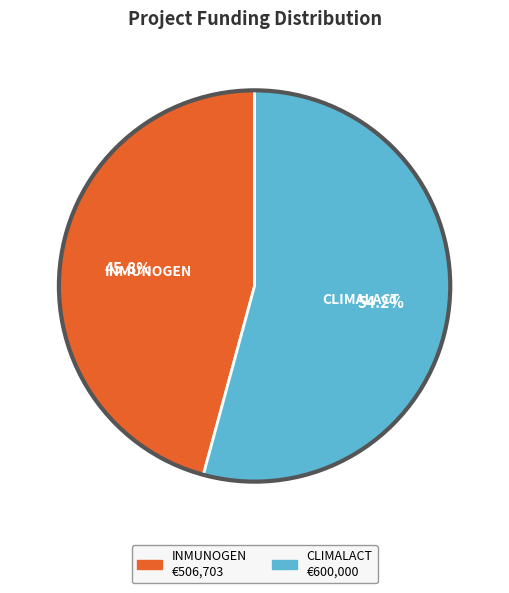

Is there a majority slice in this chart?

Yes